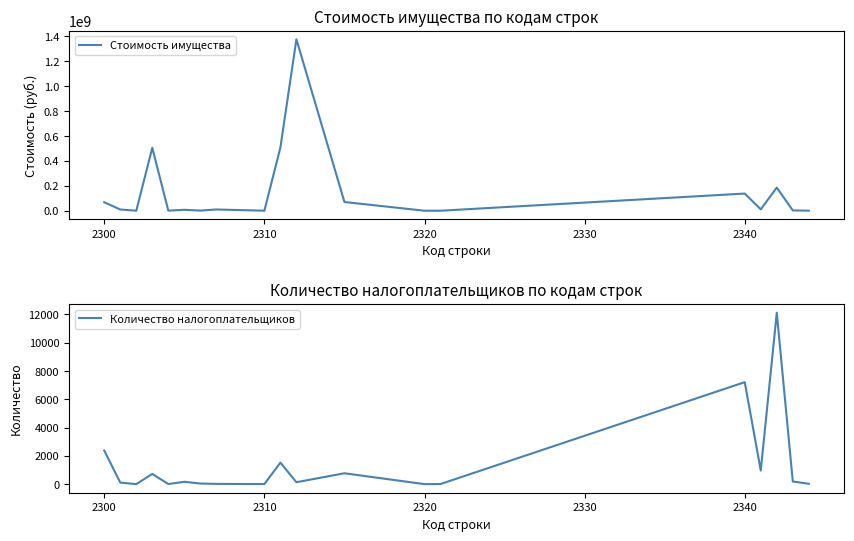

True or false: Стоимость имущества and Количество налогоплательщиков cross at least once.

False